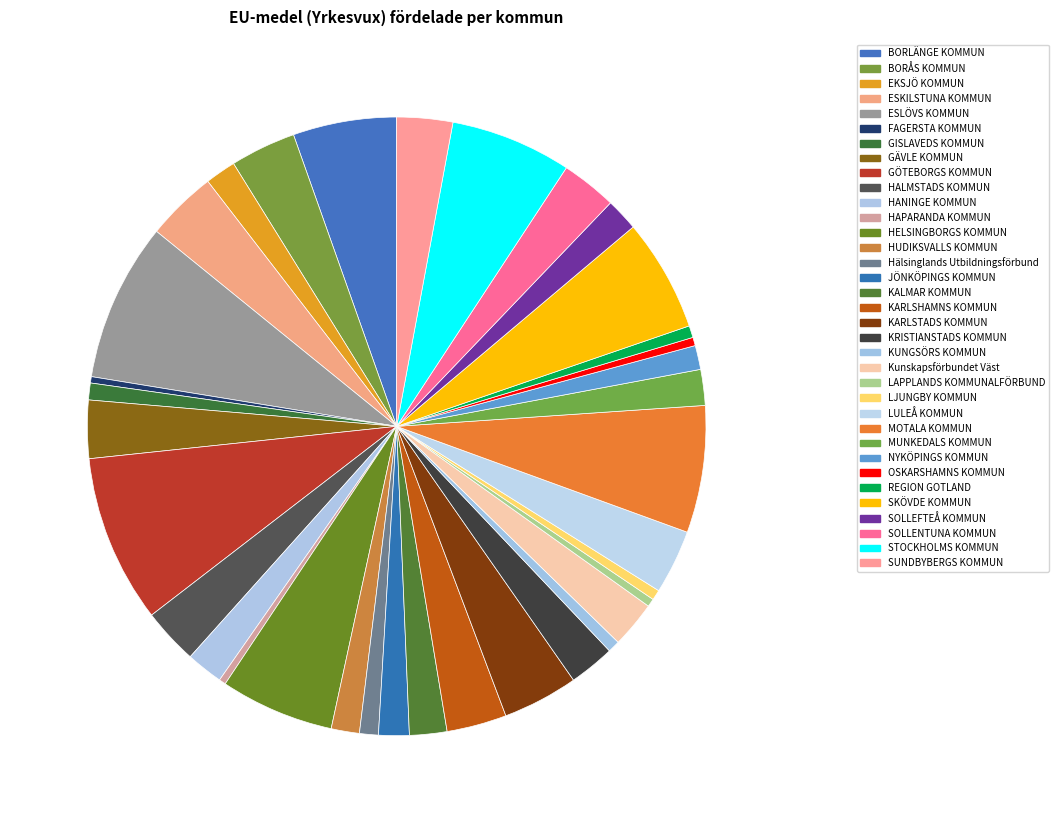

True or false: SOLLENTUNA KOMMUN accounts for 3% of the total.

True